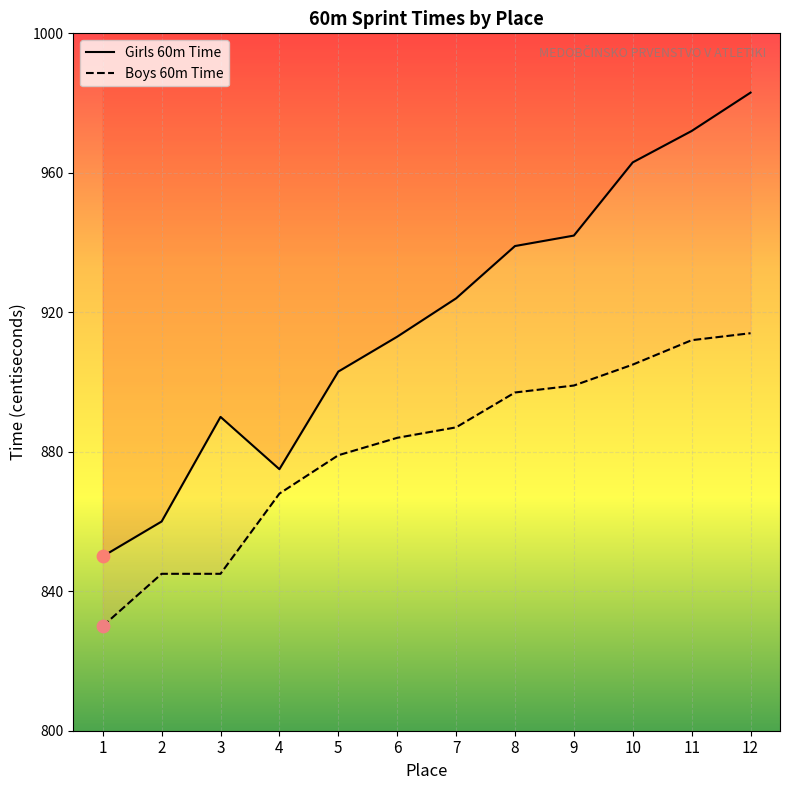

At how many categories does at least one series exceed 835?

12